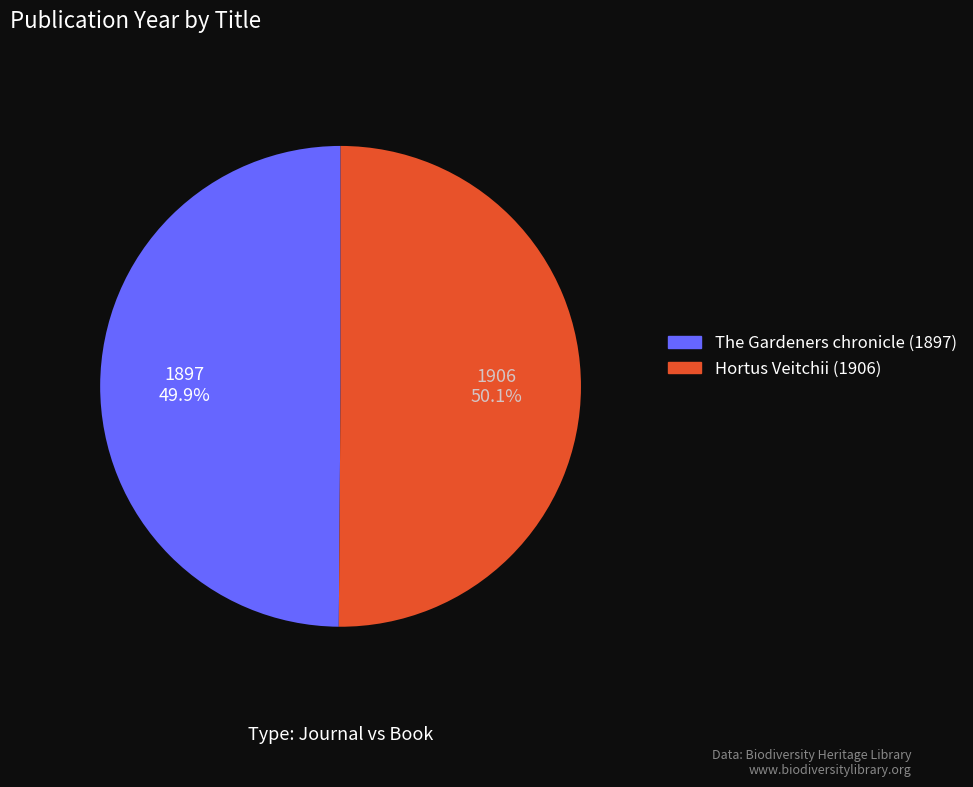

What is the total percentage of The Gardeners chronicle (1897) and Hortus Veitchii (1906)?

100.0%